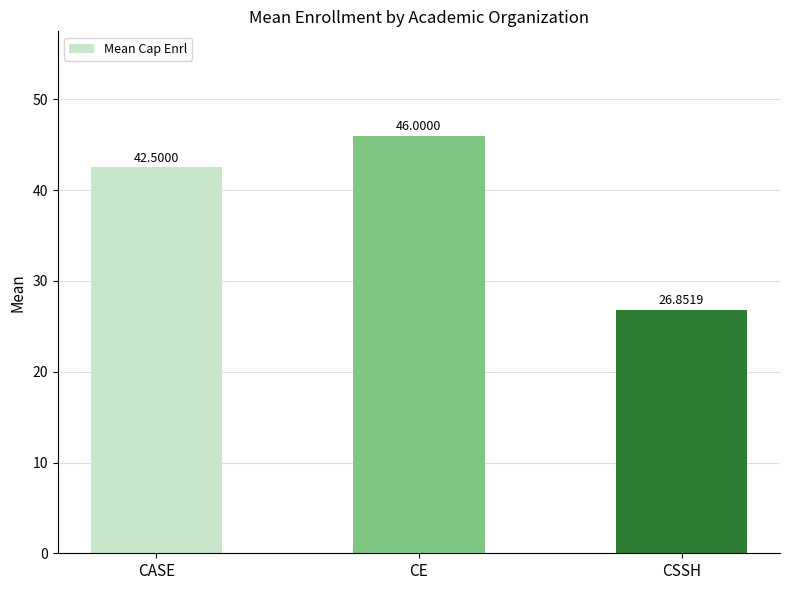

Rank the categories by value from highest to lowest.

CE, CASE, CSSH